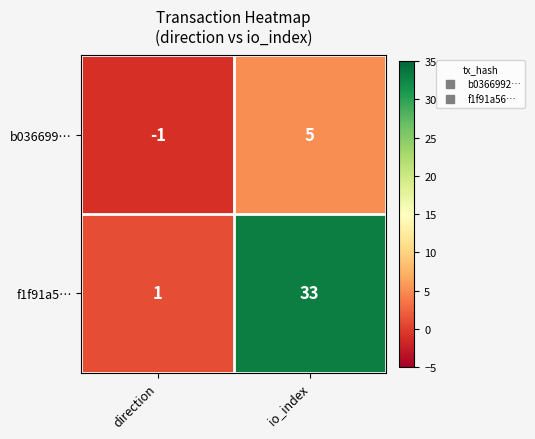

The b036699… series shows 0 at direction. True or false?

False